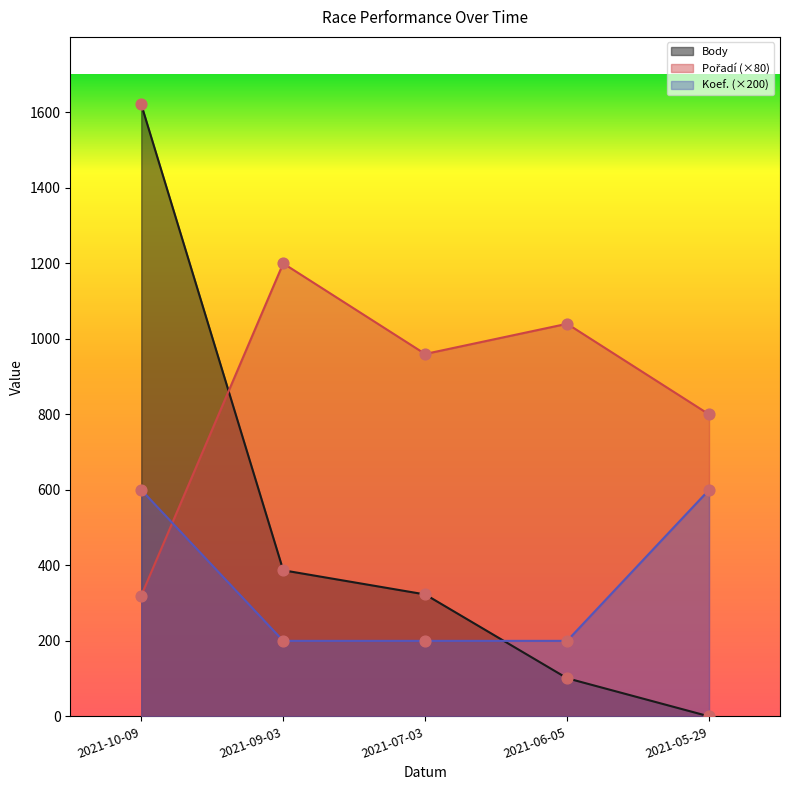

At which category is the sum across all series the highest?

2021-10-09